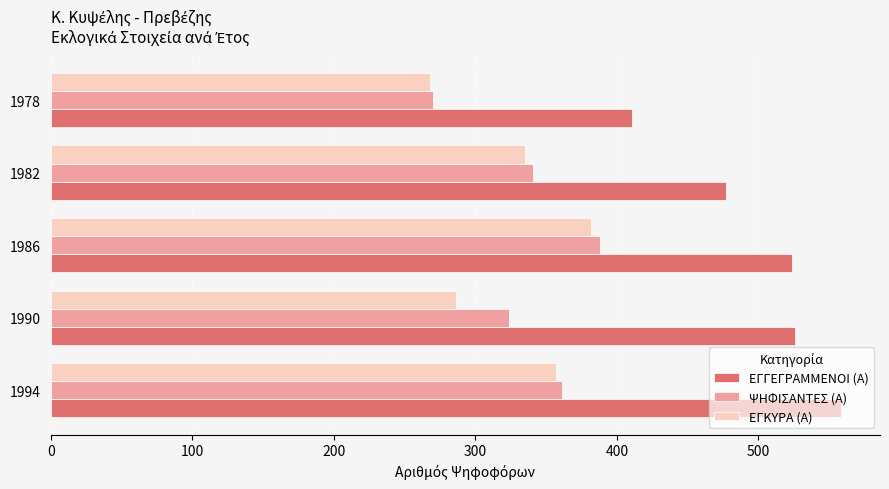

What is the total value across all series at 1986?

1294